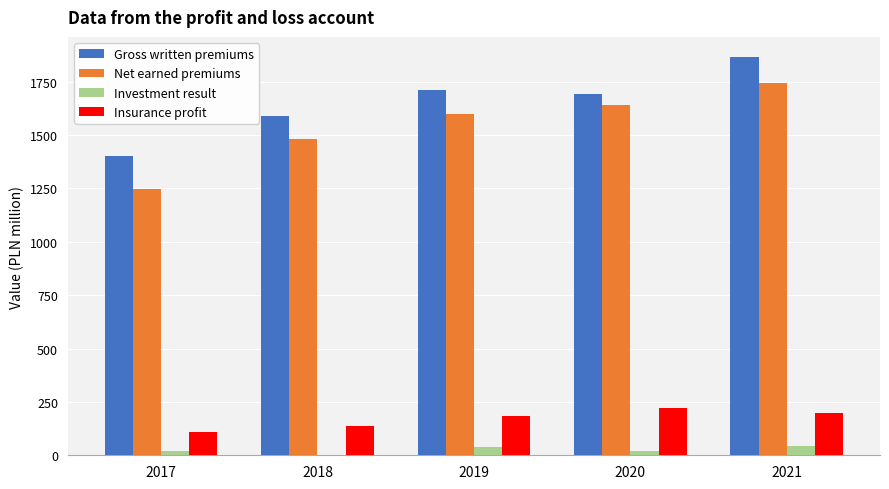

What is the sum of all Gross written premiums values?

8270